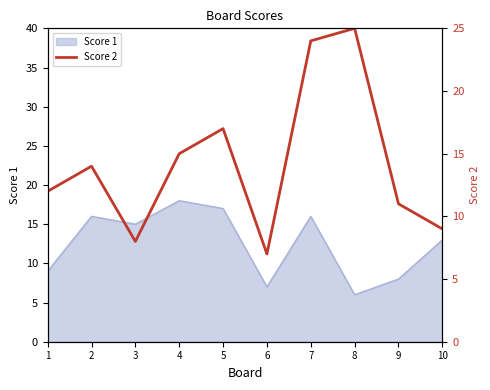

What is the minimum value for Score 1?

6